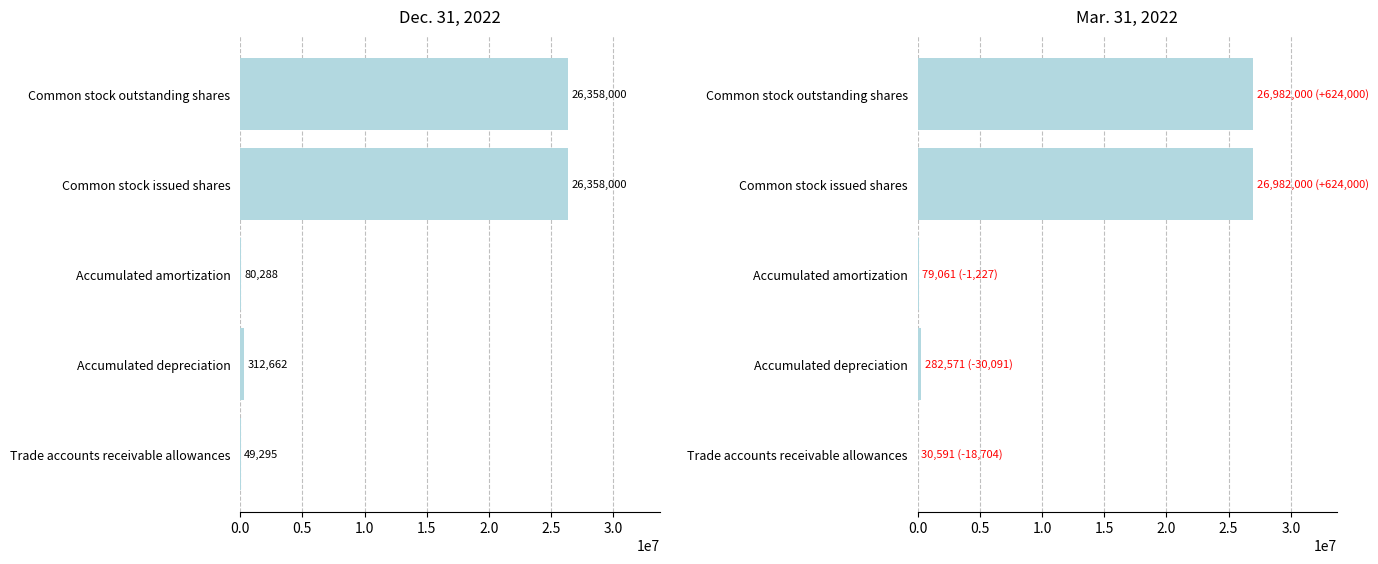

What is the total value across all series at Common stock outstanding shares?

53340000